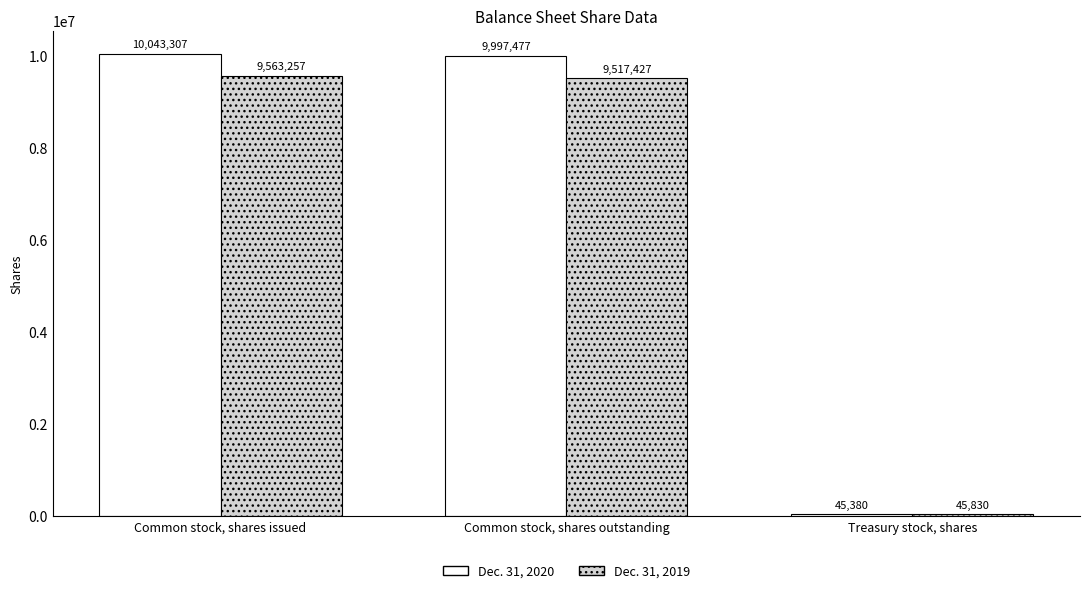

Which category has the lowest value in the Dec. 31, 2019 series?

Treasury stock, shares